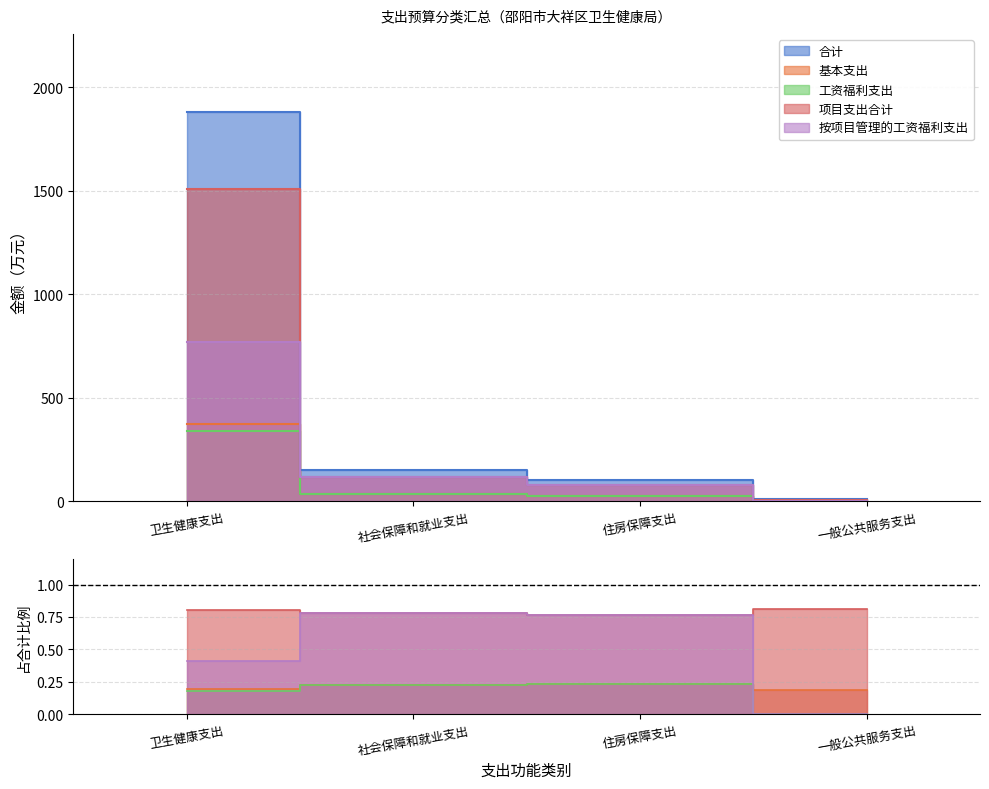

At which label does 按项目管理的工资福利支出 first exceed 118?

卫生健康支出